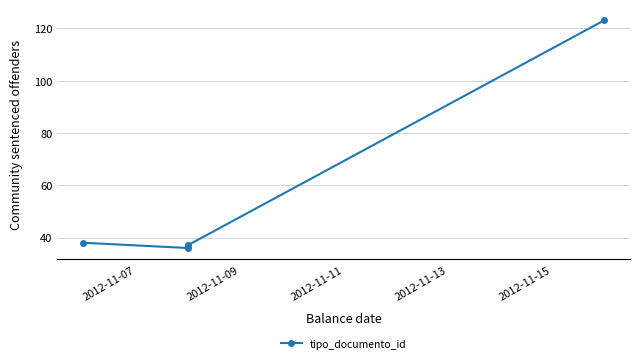

What is the smallest value displayed?

36